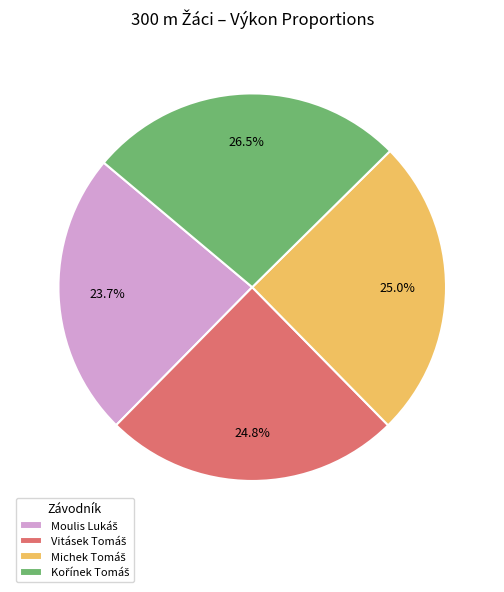

Is there any slice that represents more than half of the pie?

No